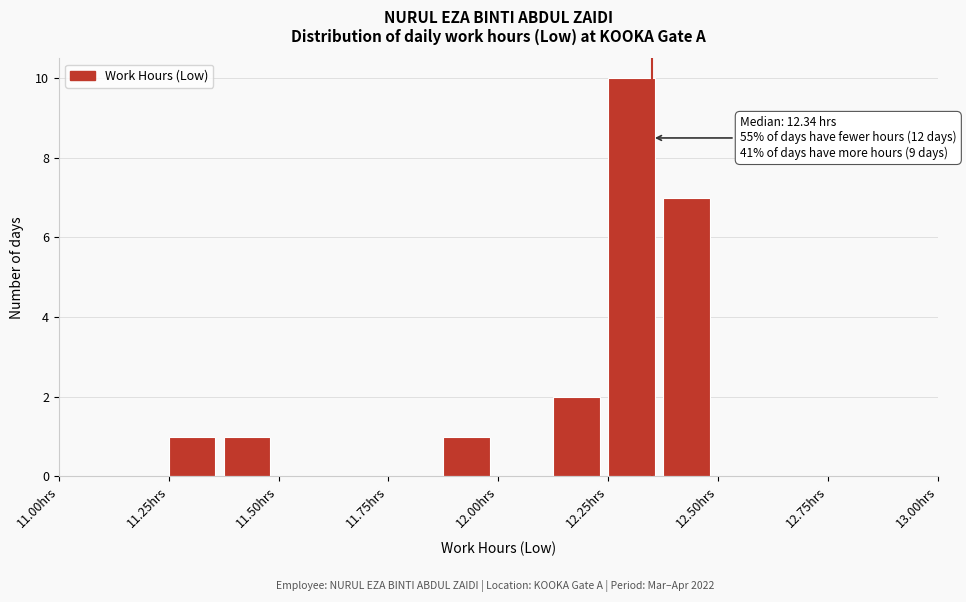

Around what value on the x-axis is the tallest bar? Give the approximate position of its centre, as read against the axis.

12.30